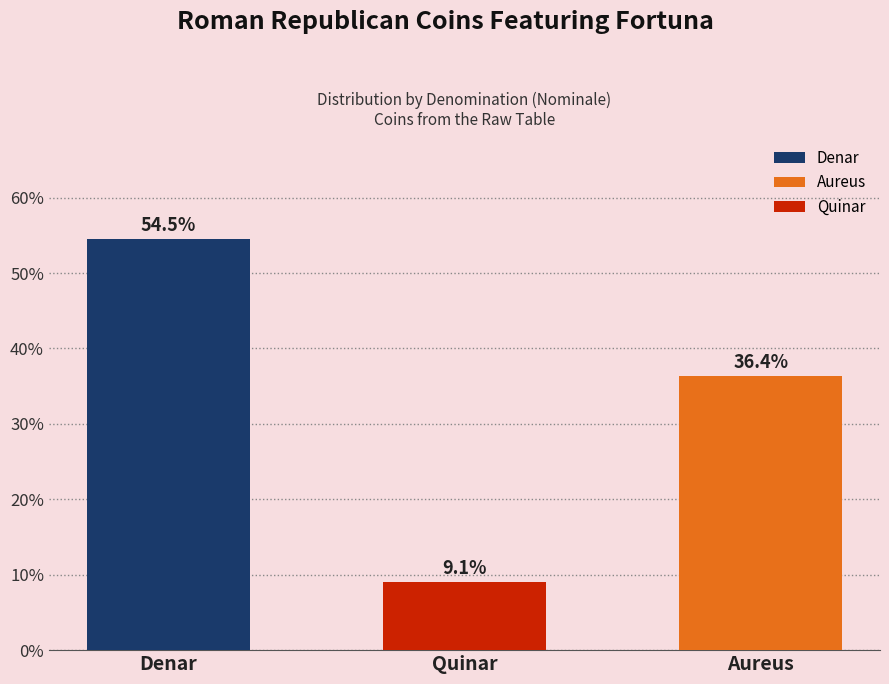

Reading left to right, transcribe all the data shown in this chart.

54.5	9.1	36.4